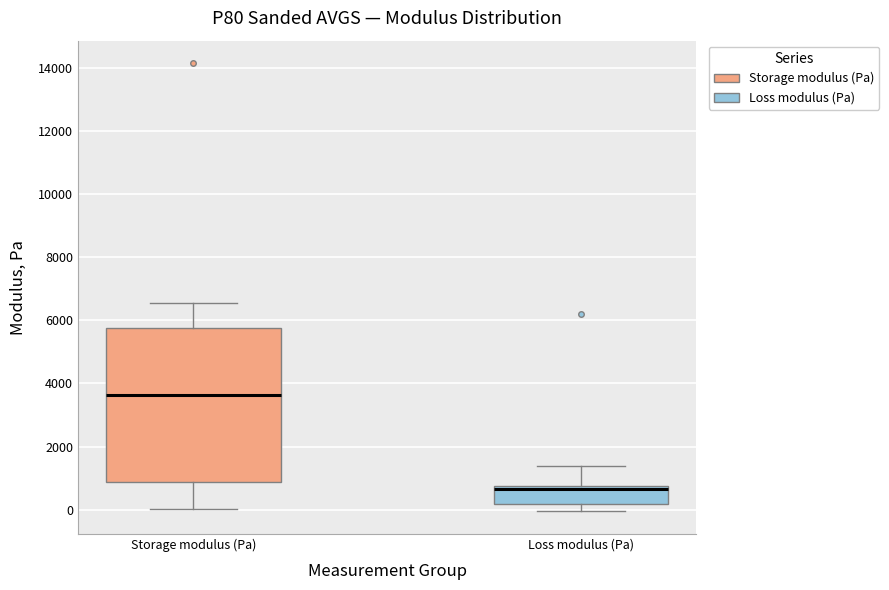

Comparing the boxes themselves (not the whiskers), which one is the tallest?

Storage modulus (Pa)